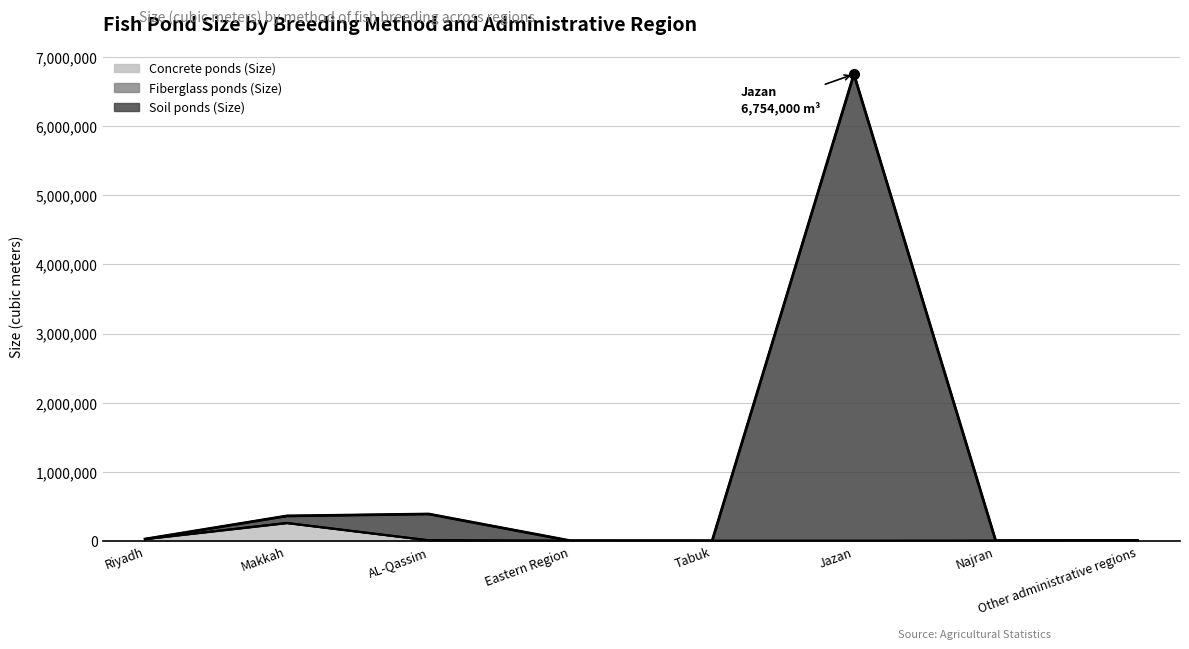

Rank the categories by Concrete ponds (Size) value from highest to lowest.

Makkah, Riyadh, AL-Qassim, Other administrative regions, Najran, Eastern Region, Tabuk, Jazan